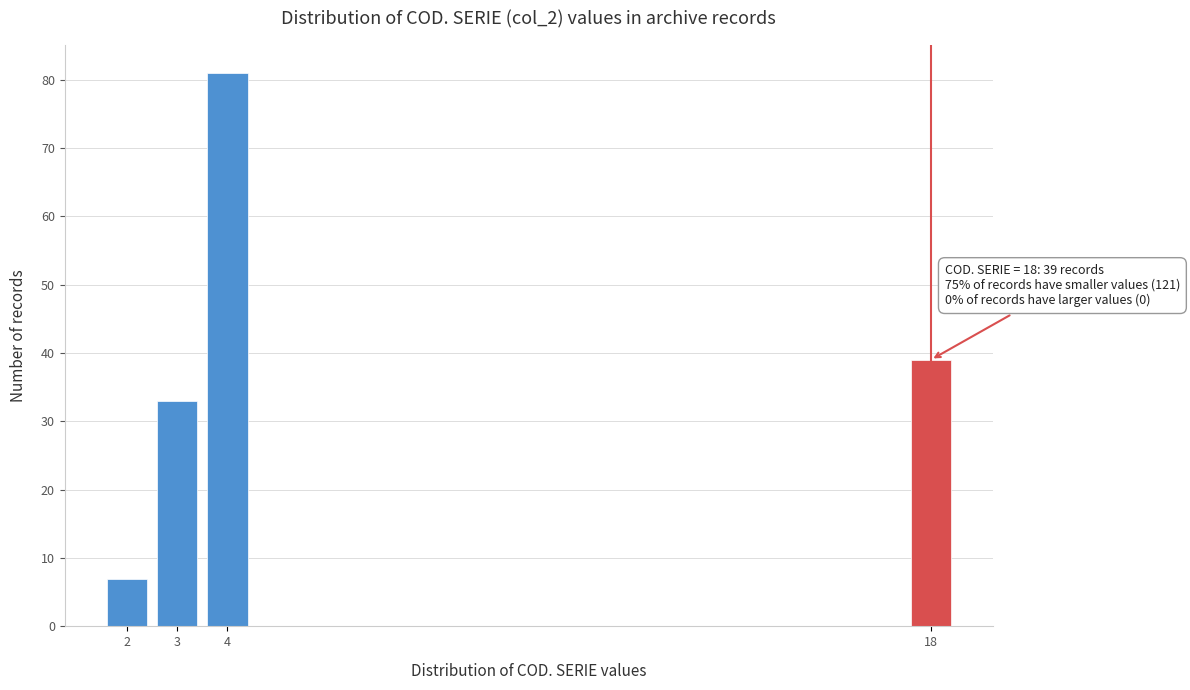

Reading left to right, extract all data points from this chart.

7	33	81	39